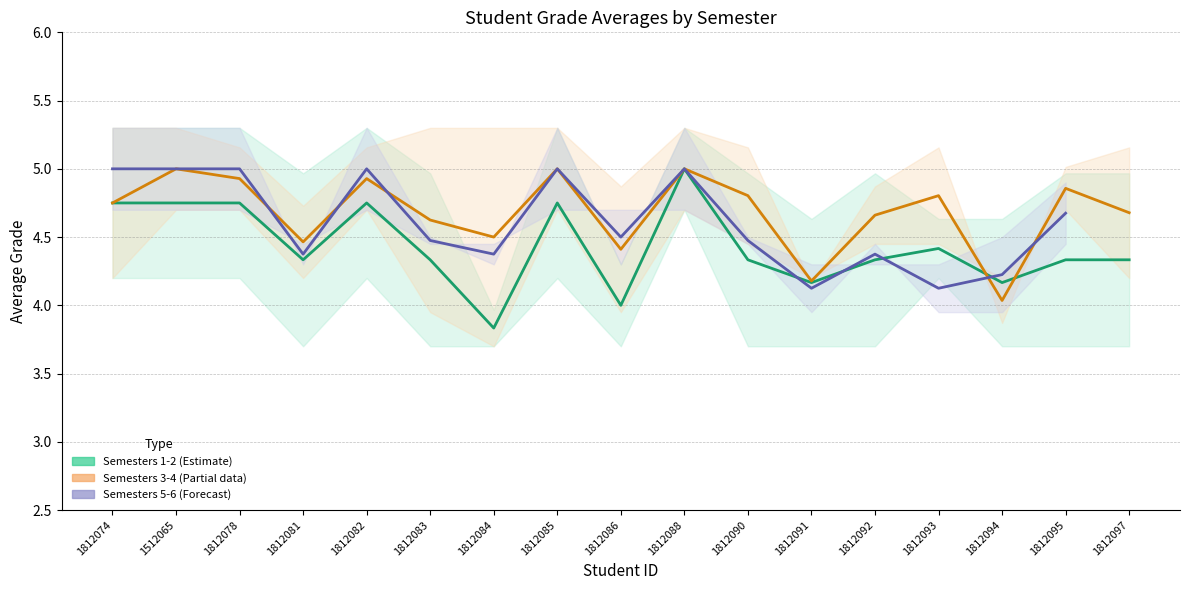

What is the difference between the maximum and second lowest values in the Semesters 1-2 (Estimate) series?

1.0